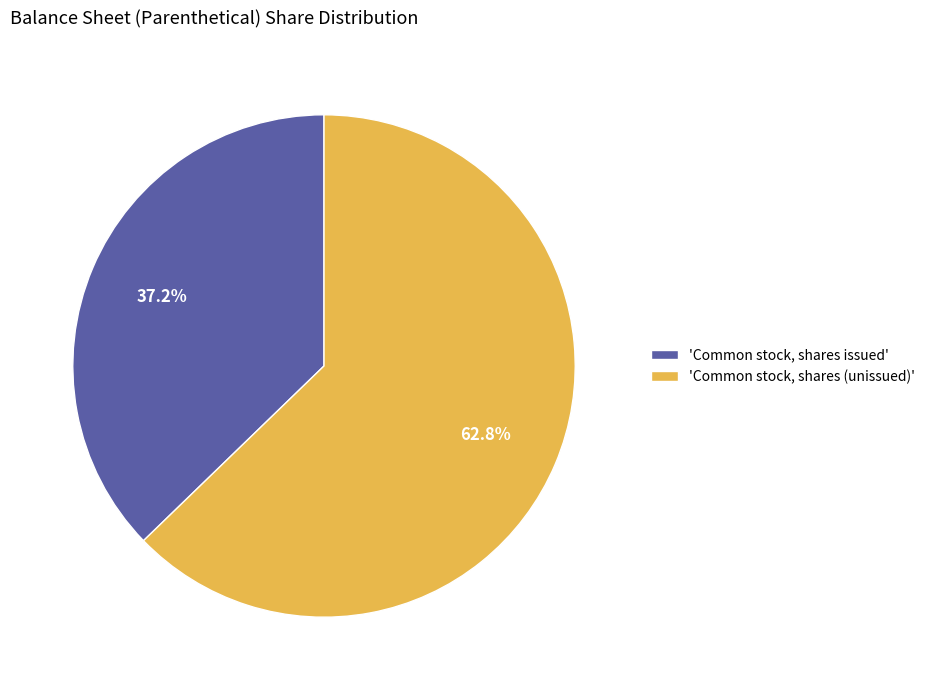

Which slice is the largest?

'Common stock, shares (unissued)'